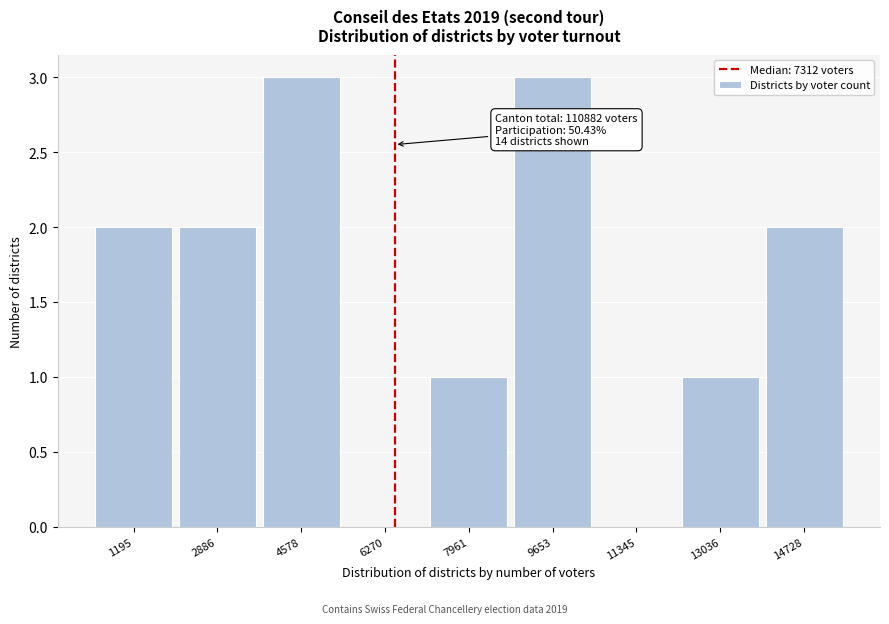

Reading right to left, transcribe all the data shown in this chart.

14728=2	13036=1	11345=0	9653=3	7961=1	6270=0	4578=3	2886=2	1195=2